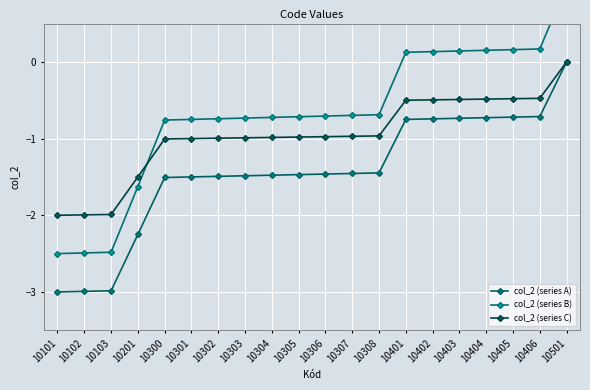

Which series has the largest total across all categories?

col_2 (series B)